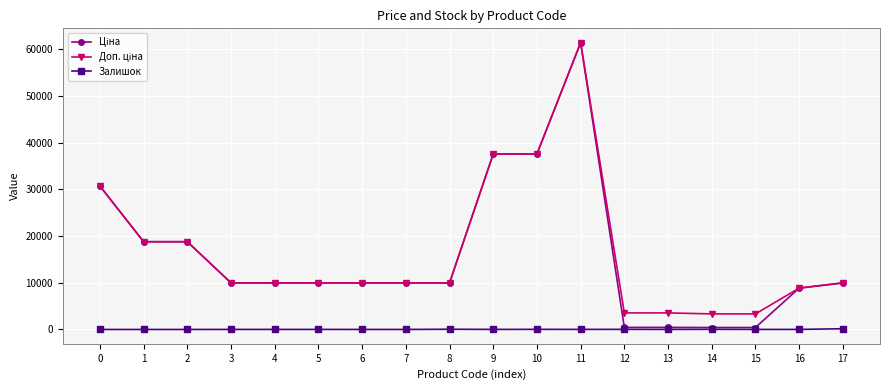

At which category is the sum across all series the highest?

11